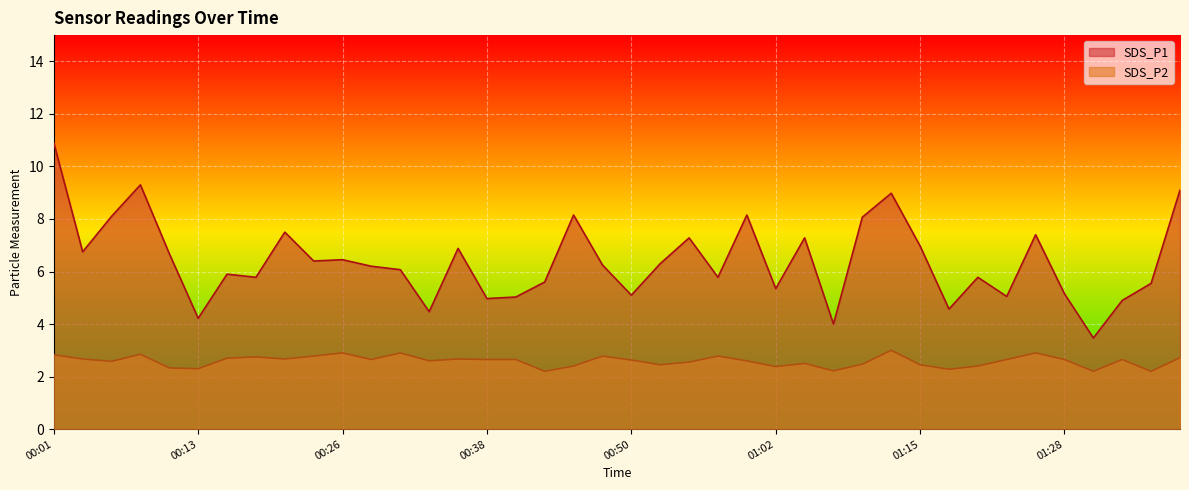

At which category is the sum across all series the highest?

00:01